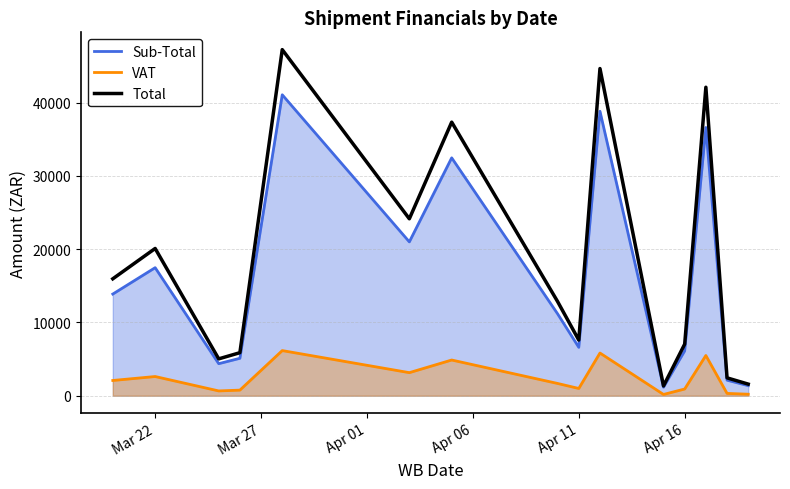

At how many categories does at least one series exceed 26076?

4